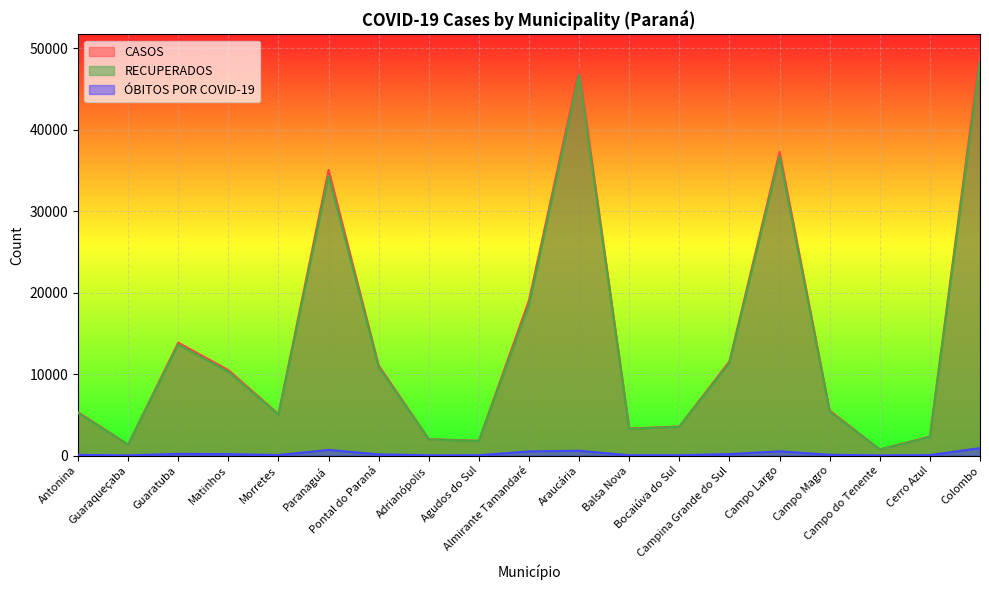

Between Adrianópolis and Campo Magro, which series saw the biggest shift?

CASOS